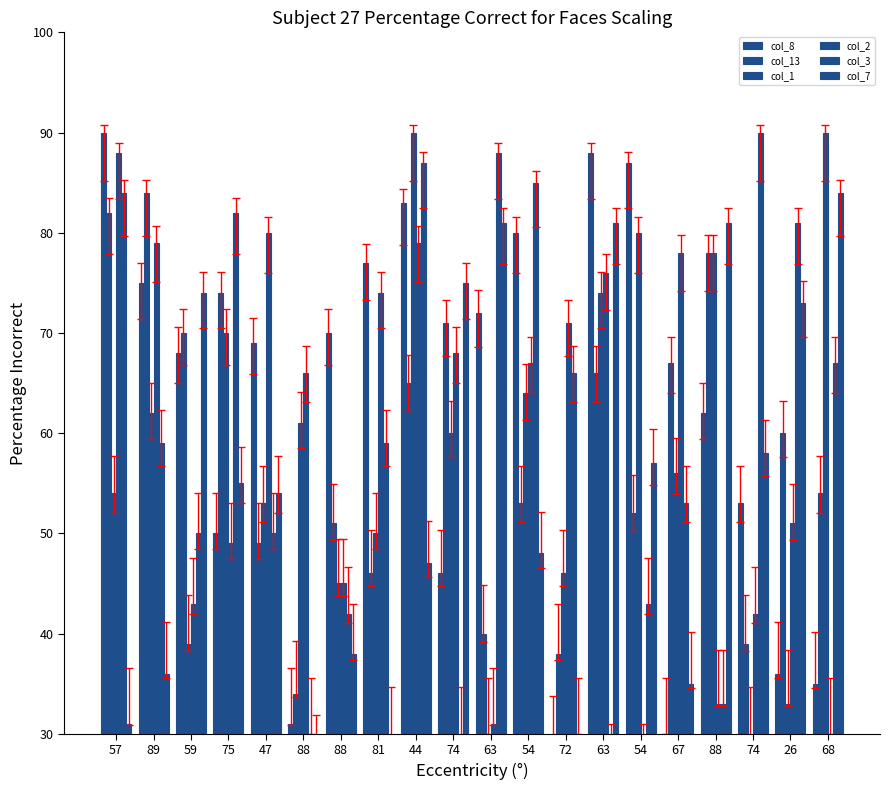

Which series changed the most between 57 and 68?

col_2